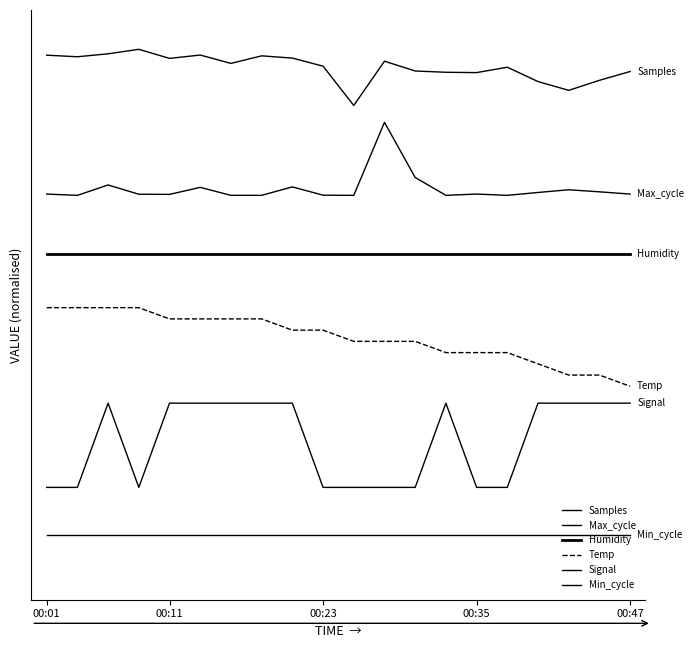

Is this an area chart (filled region under the line)?

No